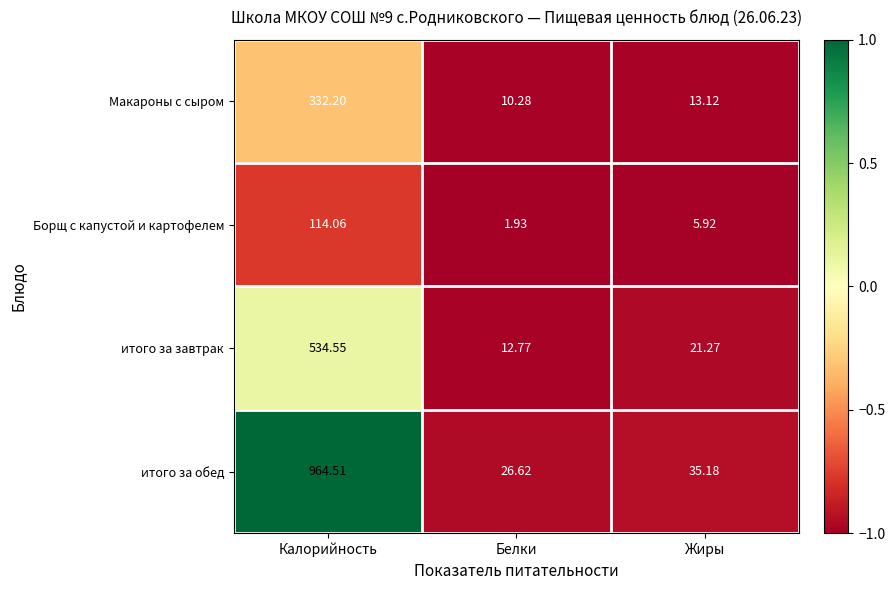

Which series changed the most between Калорийность and Белки?

итого за обед